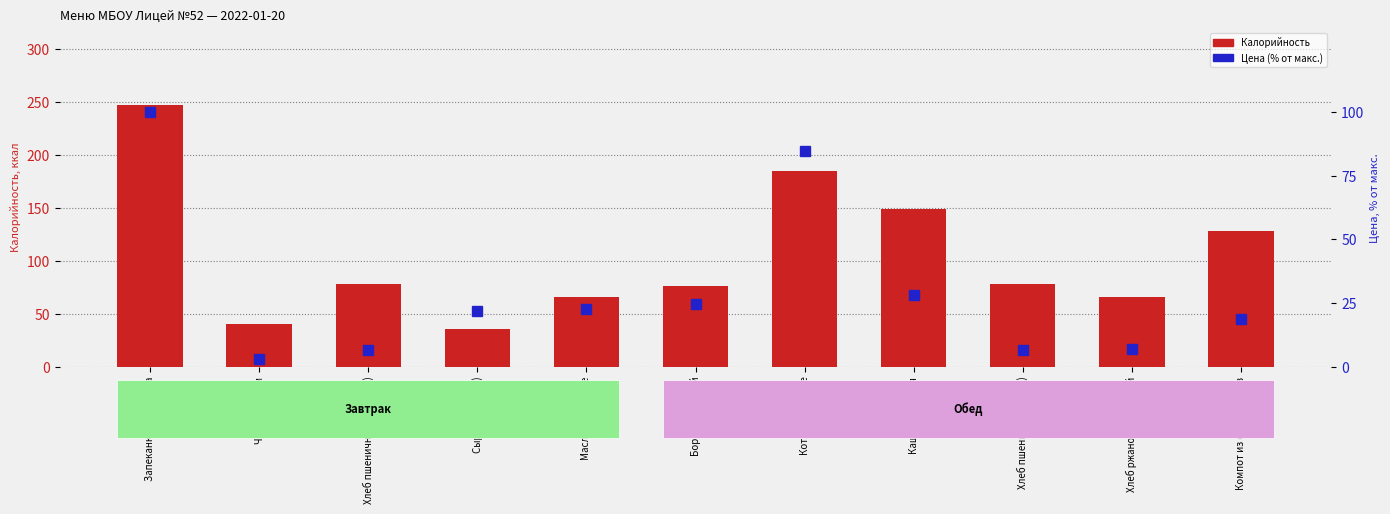

True or false: Цена (отн. макс.) has a value of 22.7 at Масло сливочное.

True